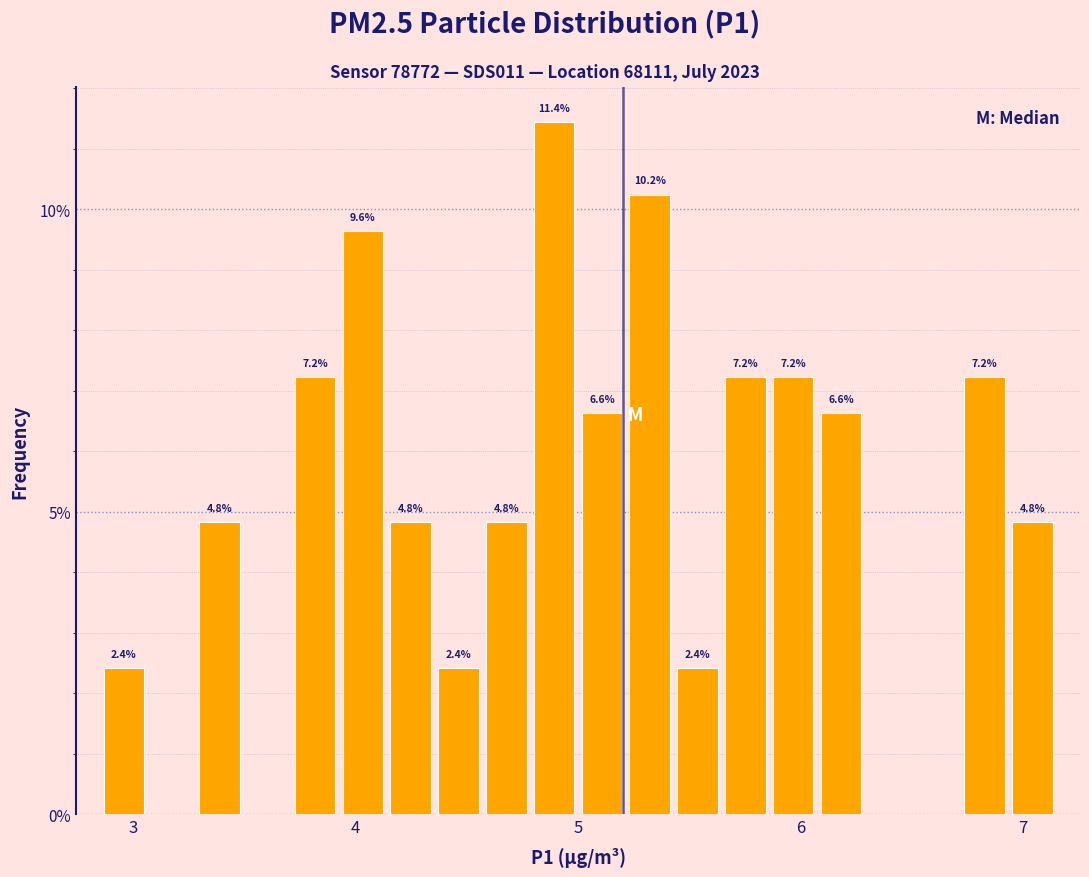

Around what value on the x-axis is the tallest bar? Give the approximate position of its centre, as read against the axis.

4.9